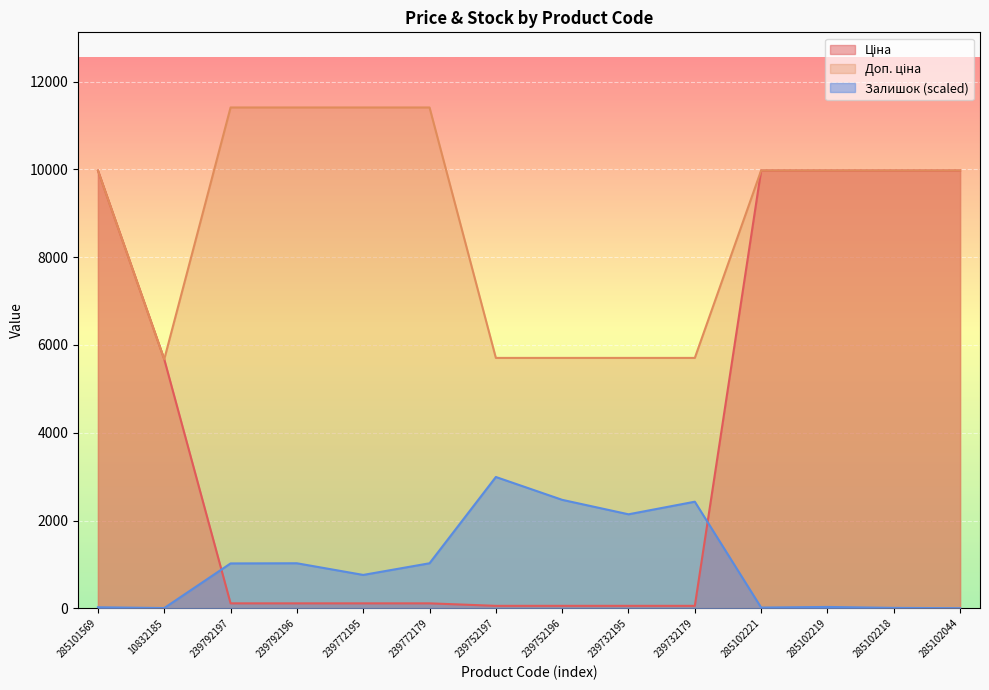

True or false: Ціна and Доп. ціна cross at least once.

False